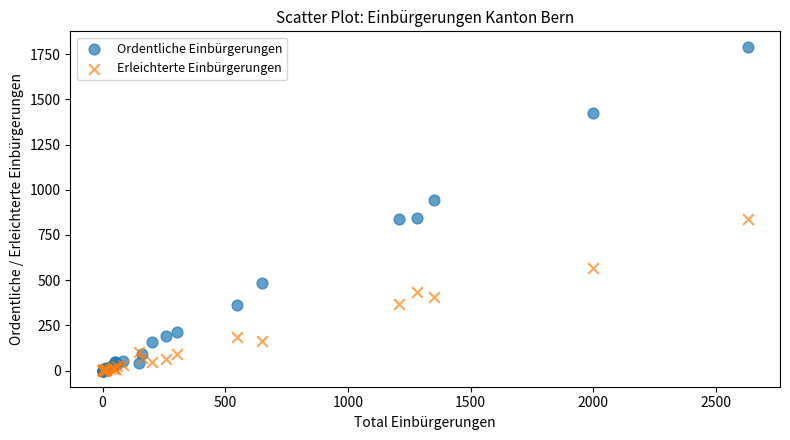

Which series has the largest Y range (max minus min)?

Ordentliche Einbürgerungen